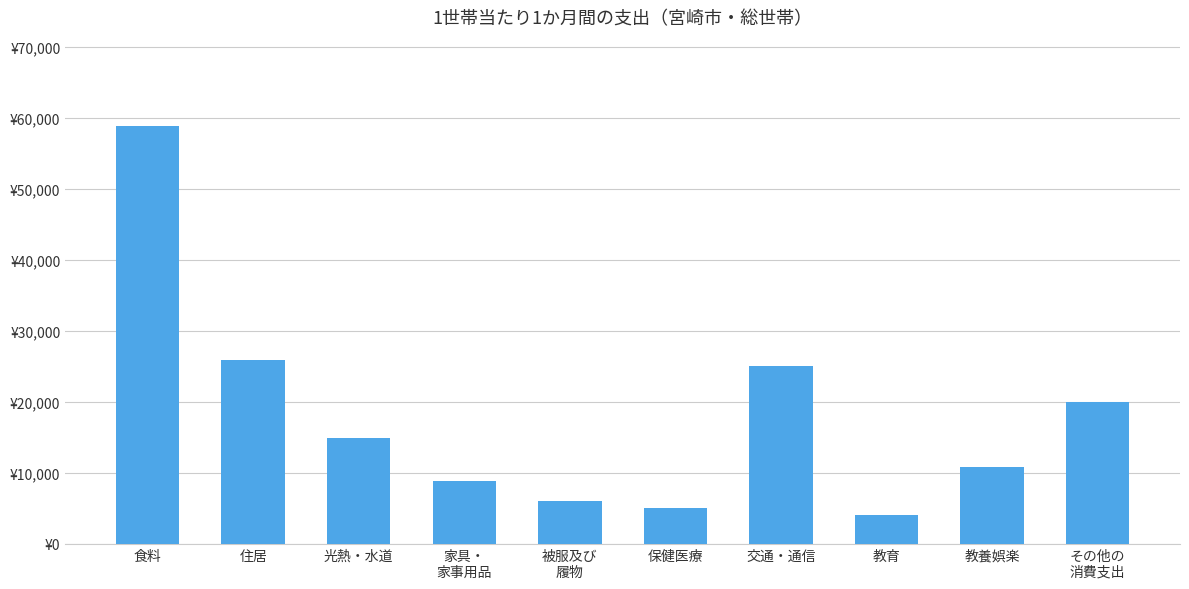

What is the change in value from 食料 to 被服及び
履物?

-52733